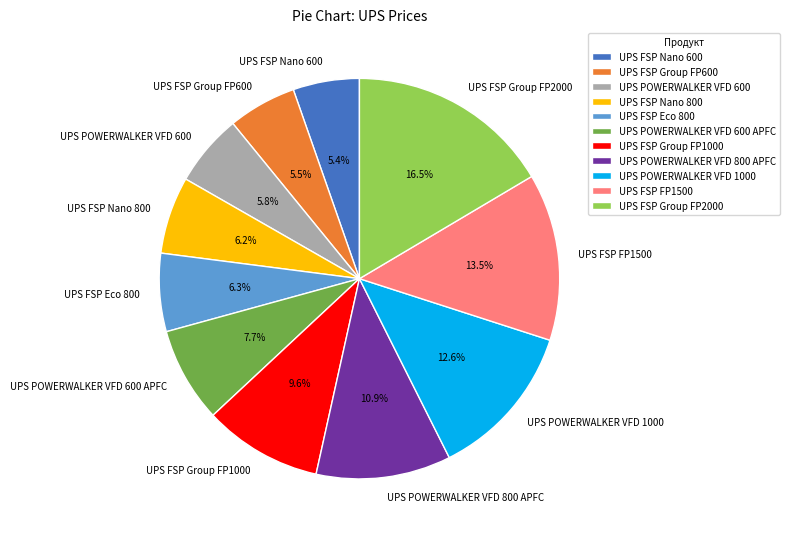

What is the ratio of the value at UPS FSP Group FP2000 to the value at UPS FSP Nano 600?

3.1